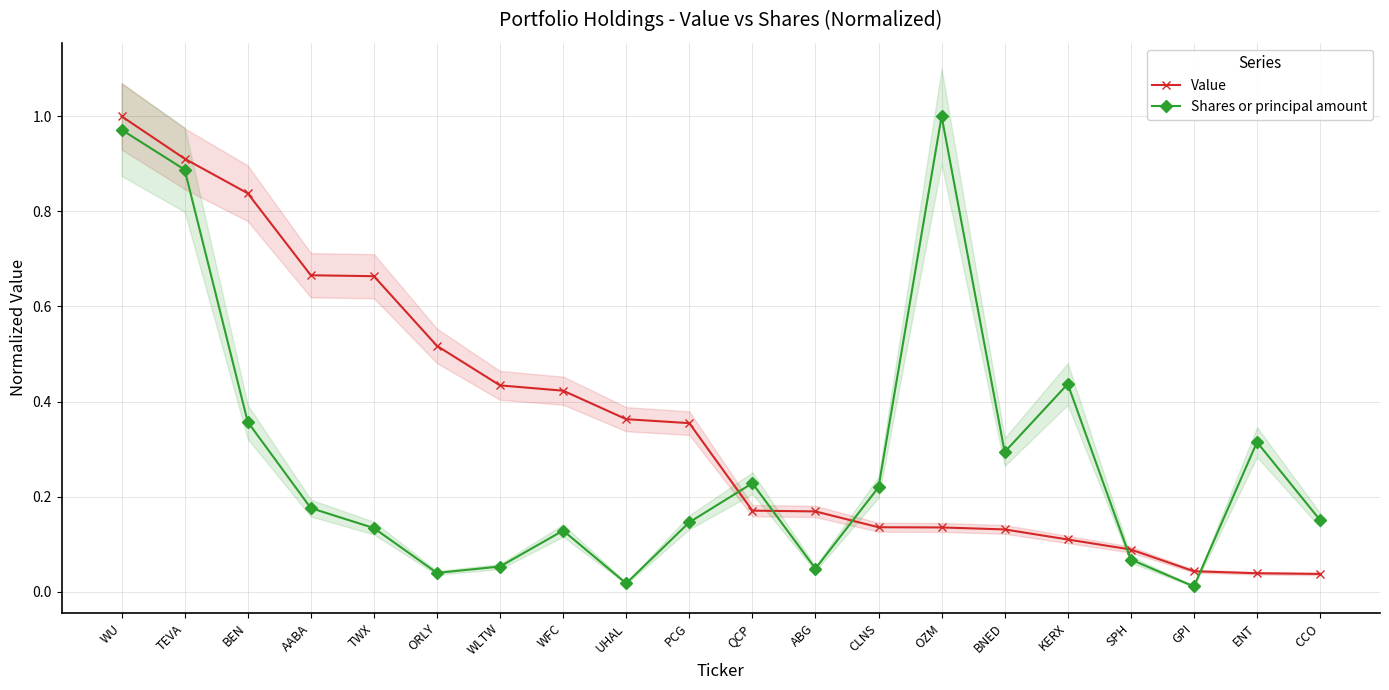

True or false: Shares or principal amount has a value of 0.1 at PCG.

False